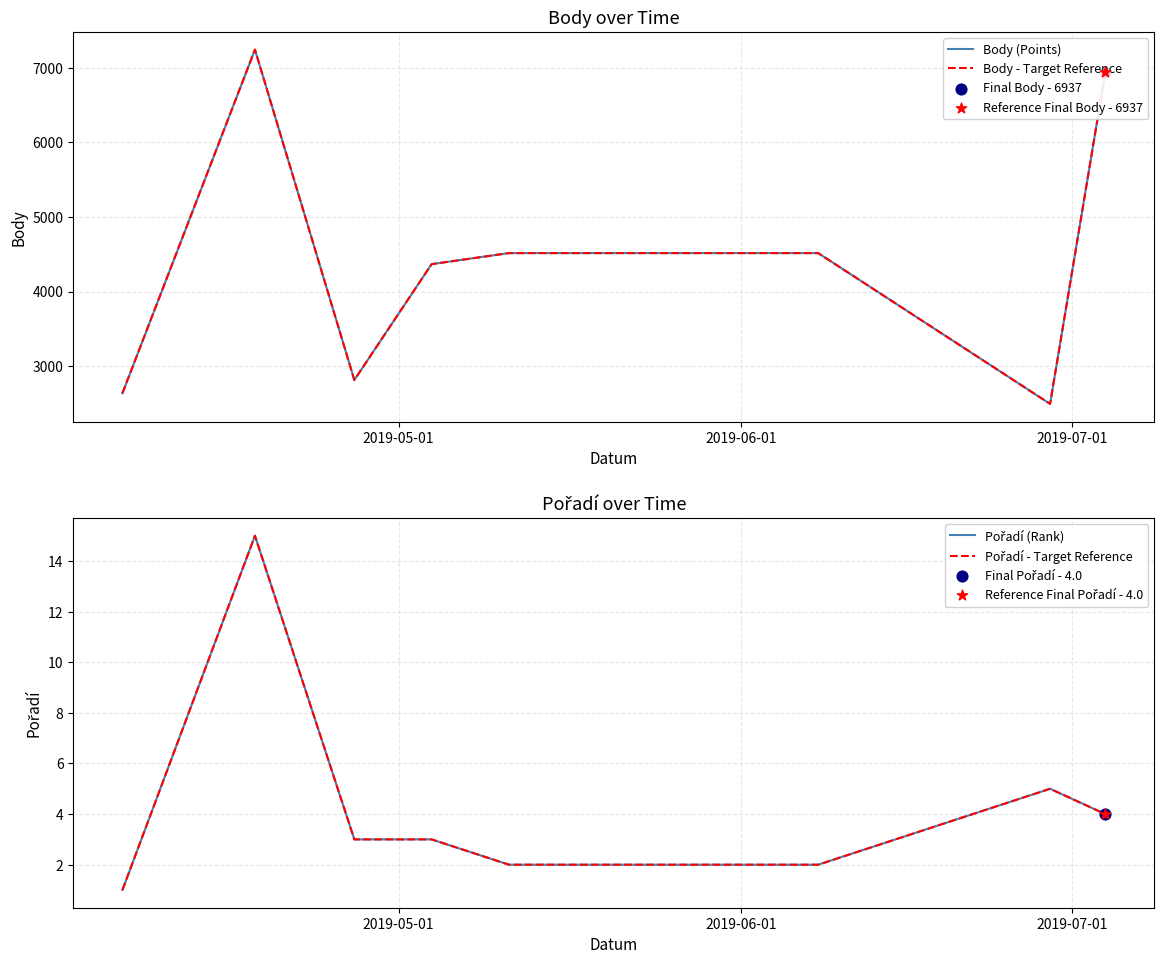

Is the value of Body - Target Reference at 2019-07-01 greater than the value of Pořadí - Target Reference at 4?

Yes